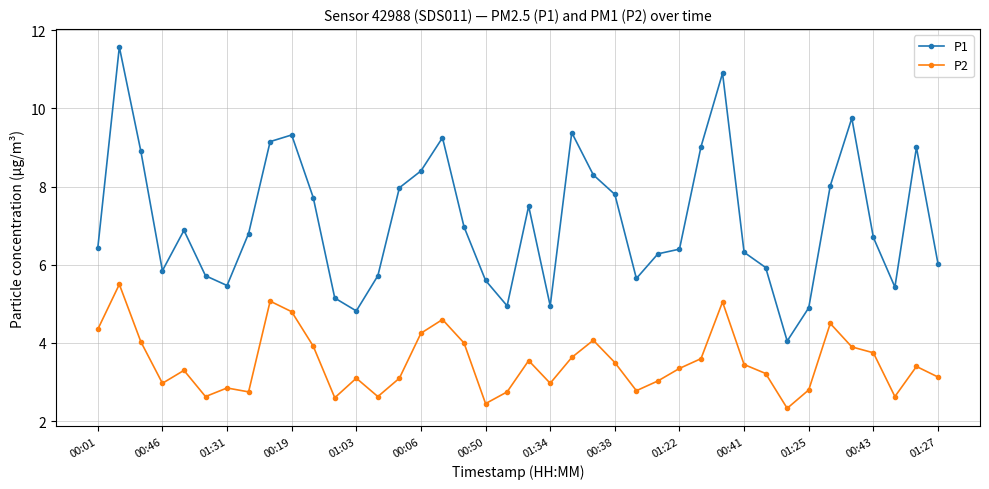

List the series in order of their peak value, lowest first.

P2, P1